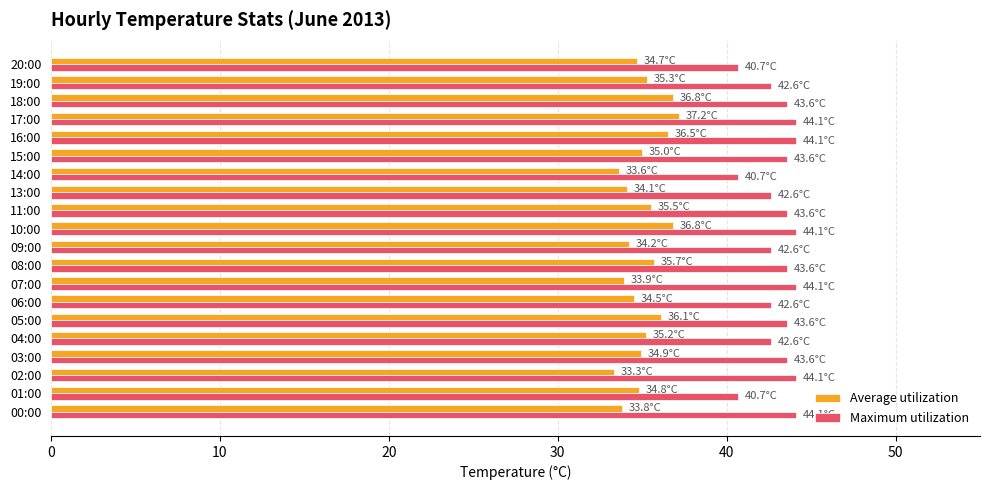

What is the difference between the highest and lowest values at 16:00?

7.6